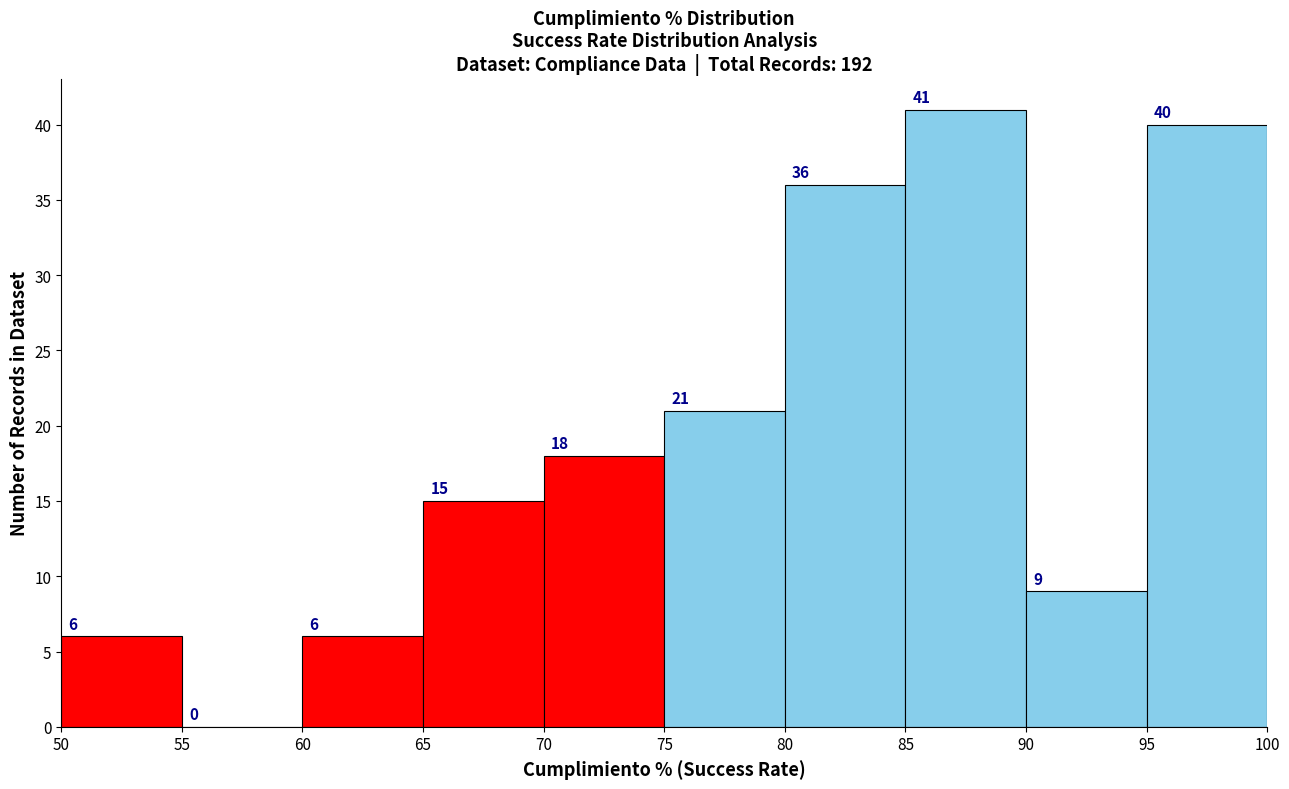

Over which range of the x-axis is the bar tallest?

85 to 90